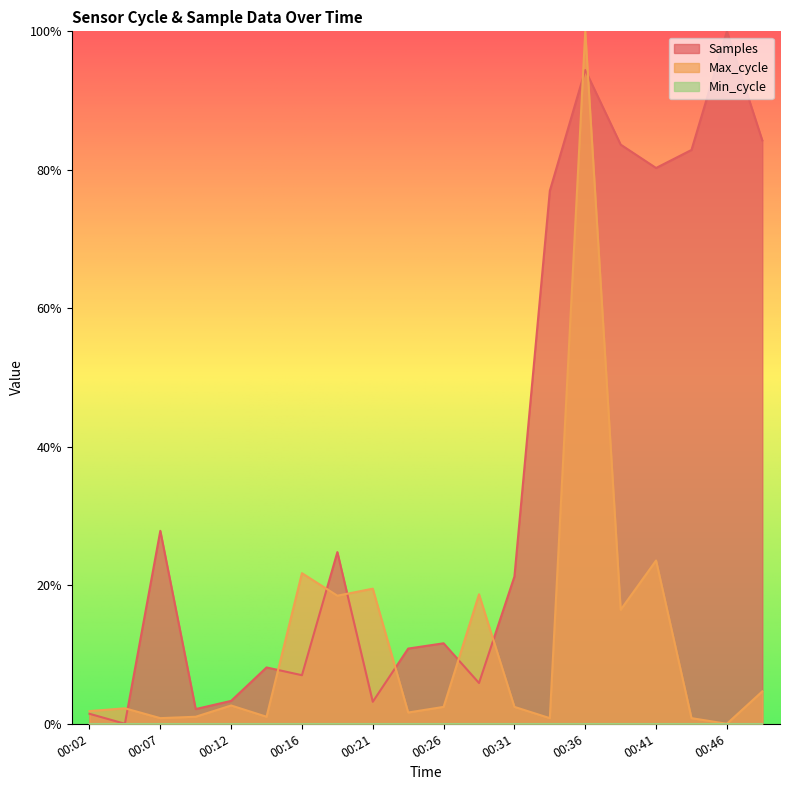

Which series changed the most between 00:04 and 00:24?

Samples